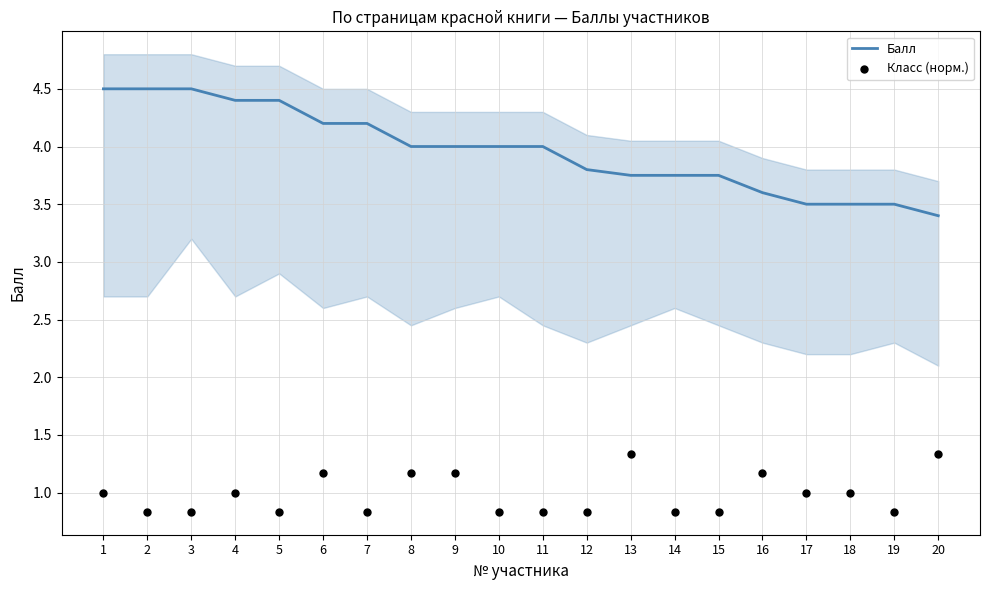

Which series contains the highest Y value?

Балл